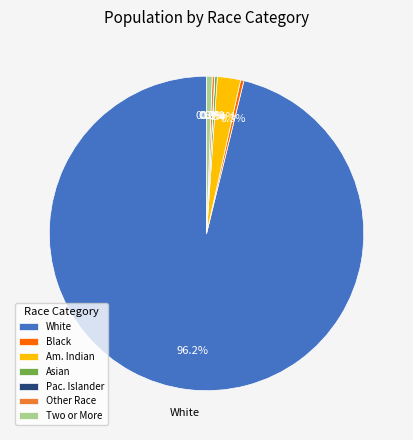

Which slice is the largest?

White